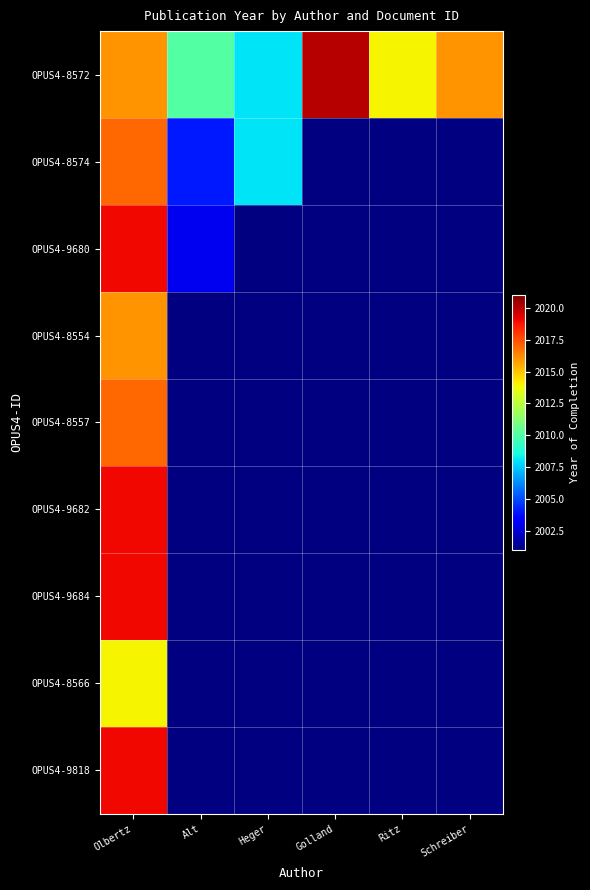

What is the highest value of the OPUS4-8574 series?

2017.0